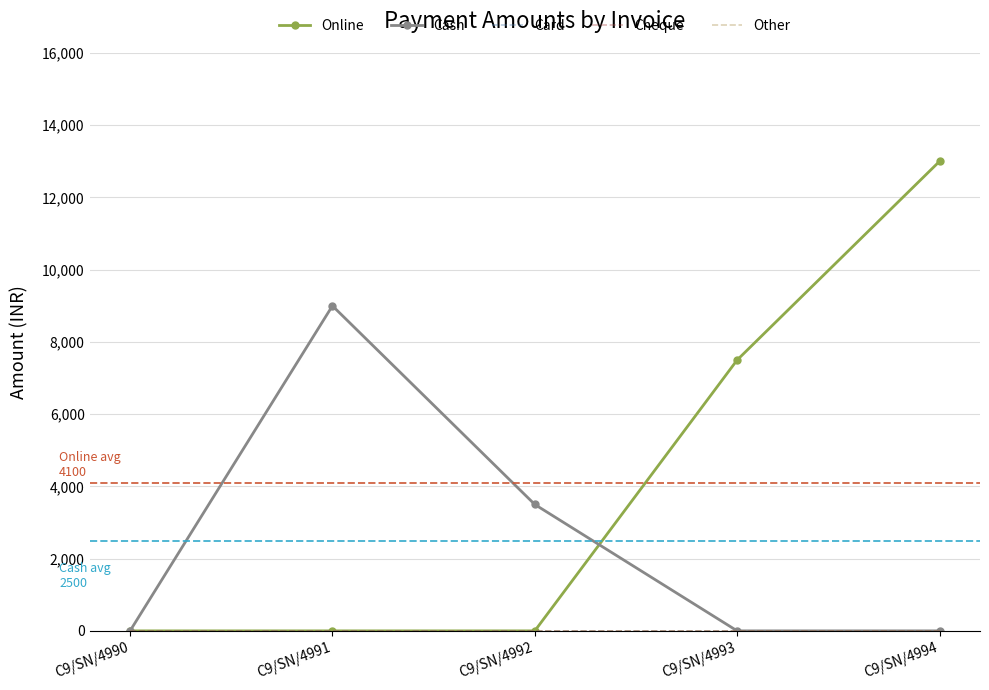

Which series changed the most between C9/SN/4991 and C9/SN/4992?

Cash